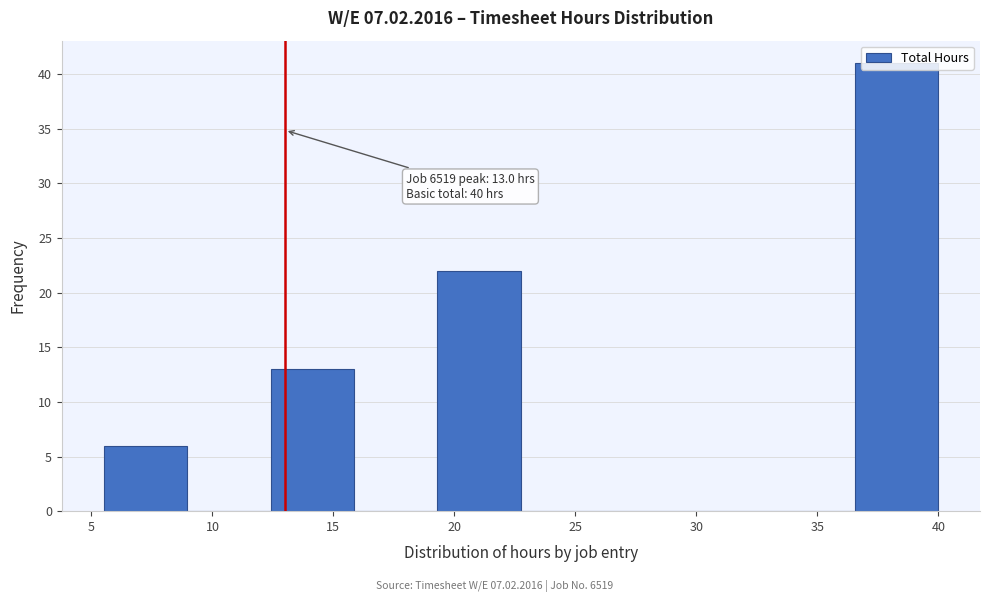

Over which range of the x-axis is the bar tallest?

36.55 to 40.00